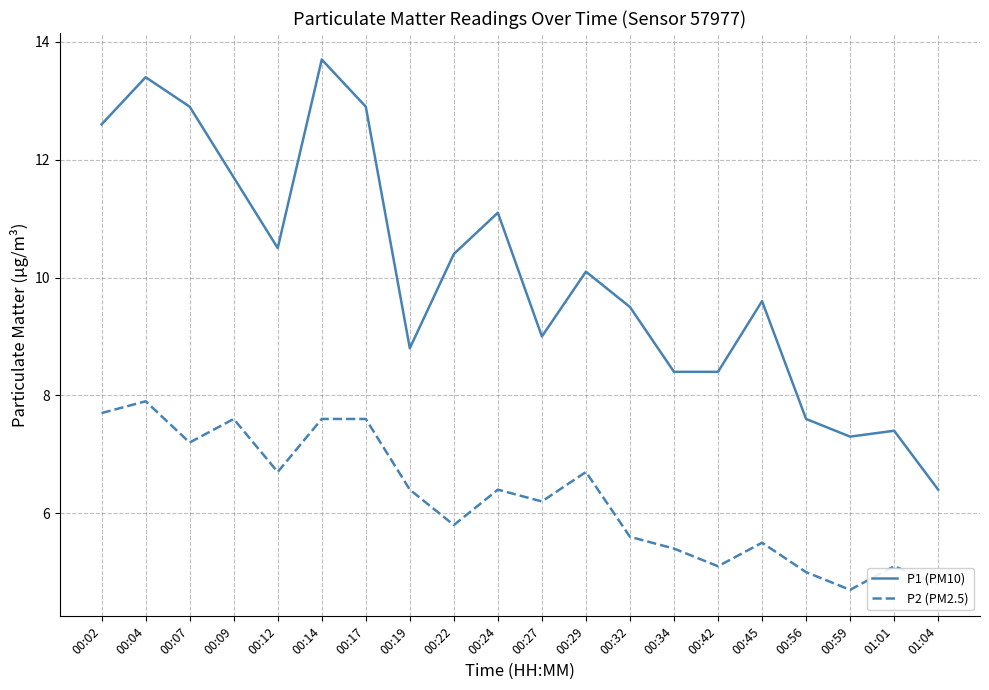

Is this an area chart (filled region under the line)?

No